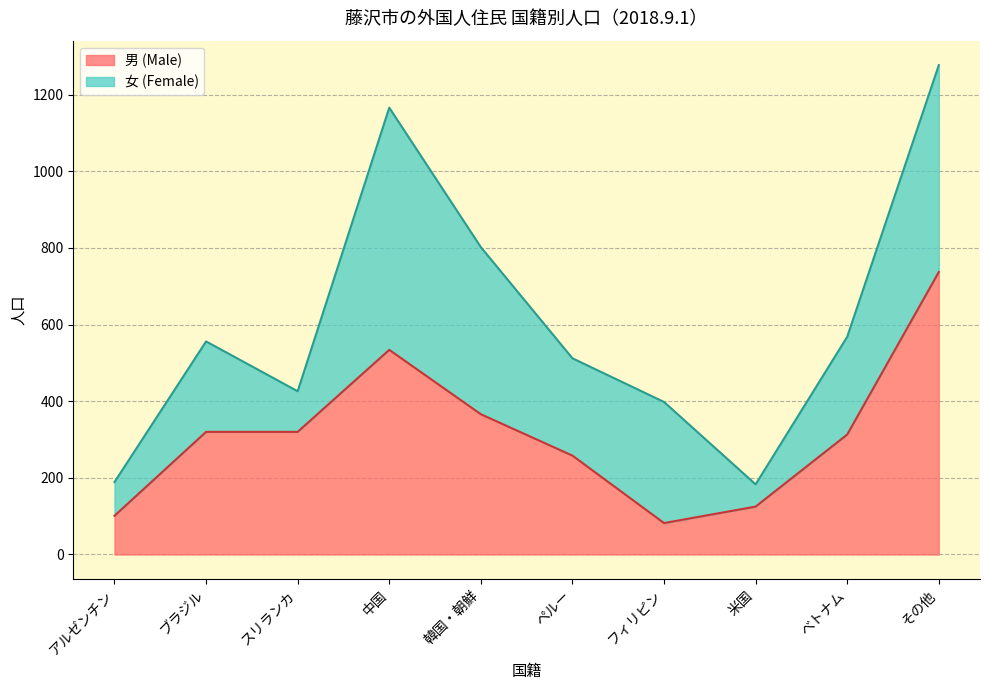

The chart shows a value of 125 at 米国. True or false?

True